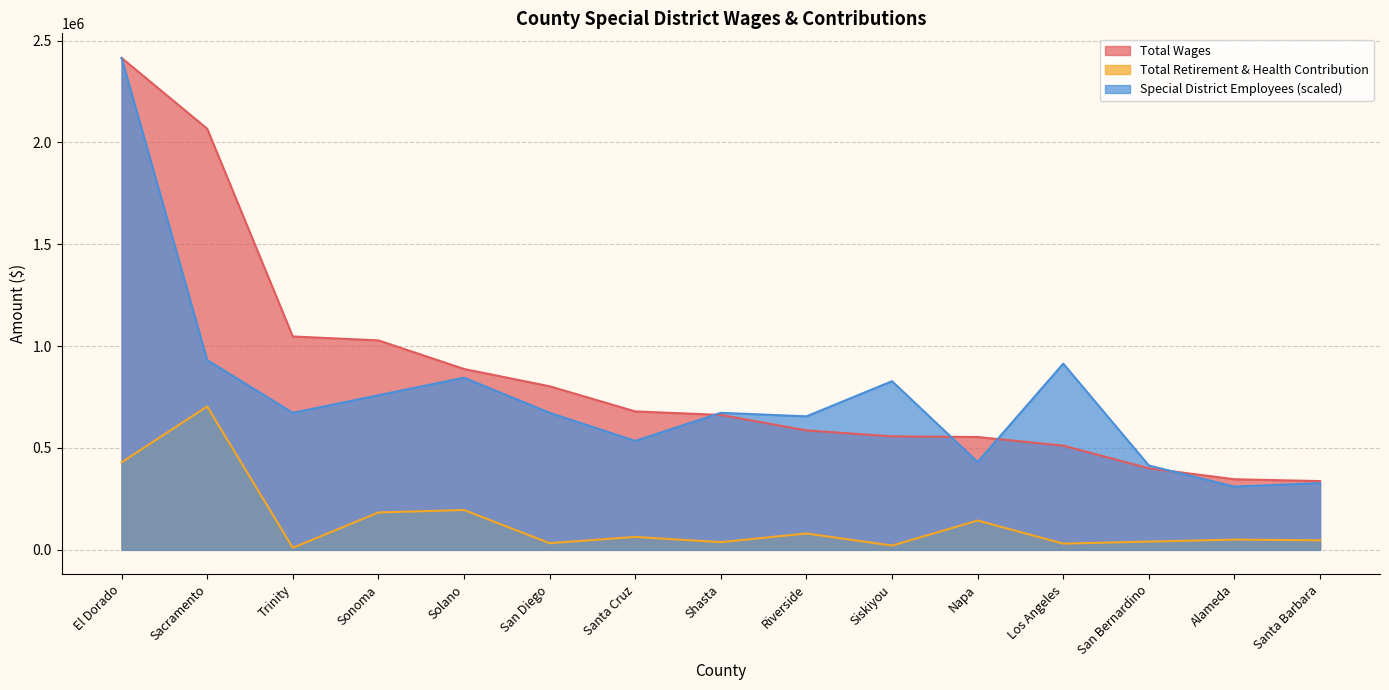

Is it true that Total Wages equals 862197.2 at Napa?

False